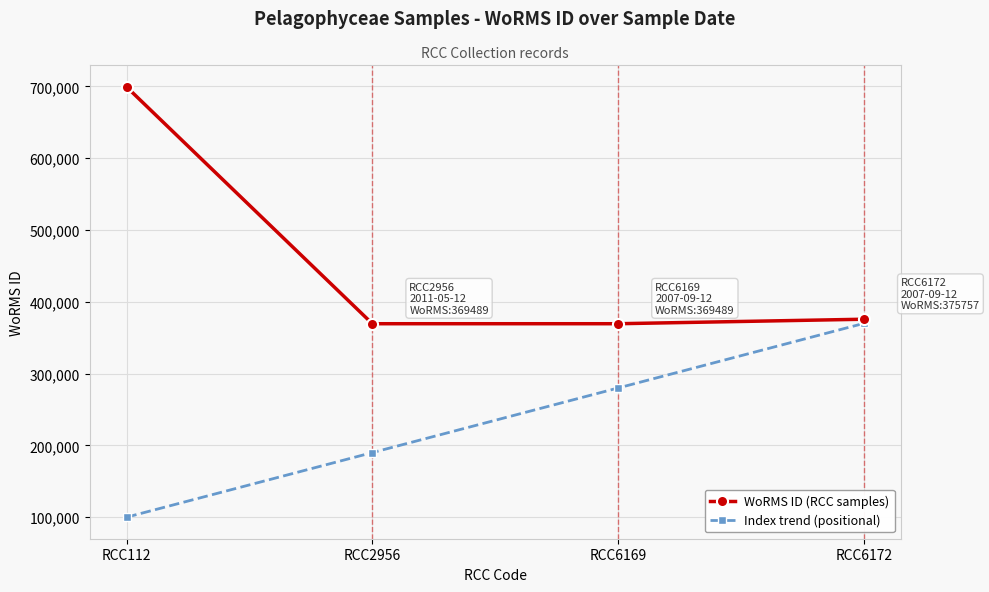

Is it true that WoRMS ID (RCC samples) equals 291948 at RCC112?

False